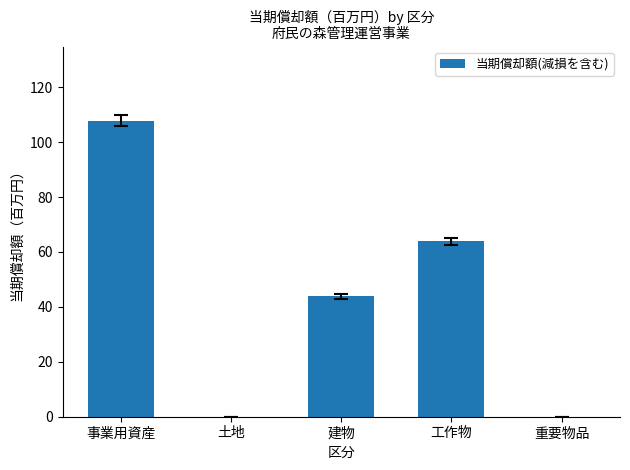

What is the difference between the values at 土地 and 工作物?

63.9